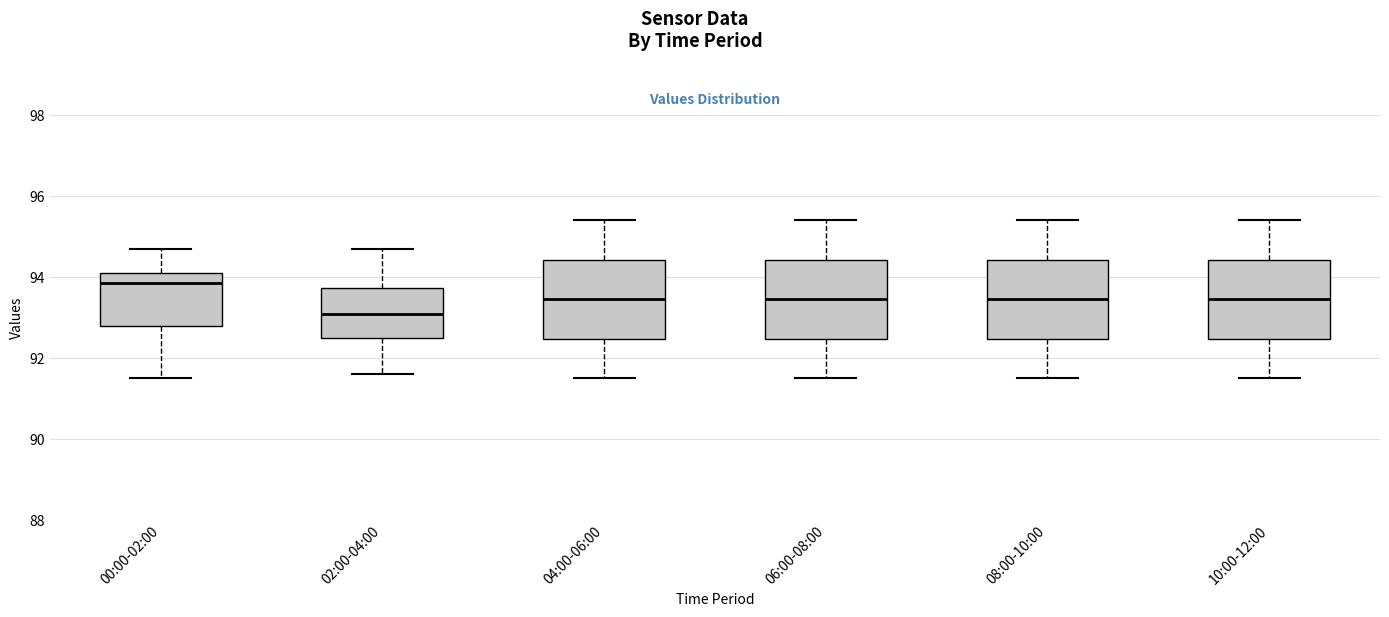

Where does the upper whisker of the box for 06:00-08:00 end on the y-axis? The values are not printed on the chart, so give them approximately, as read against the axis.

95.4